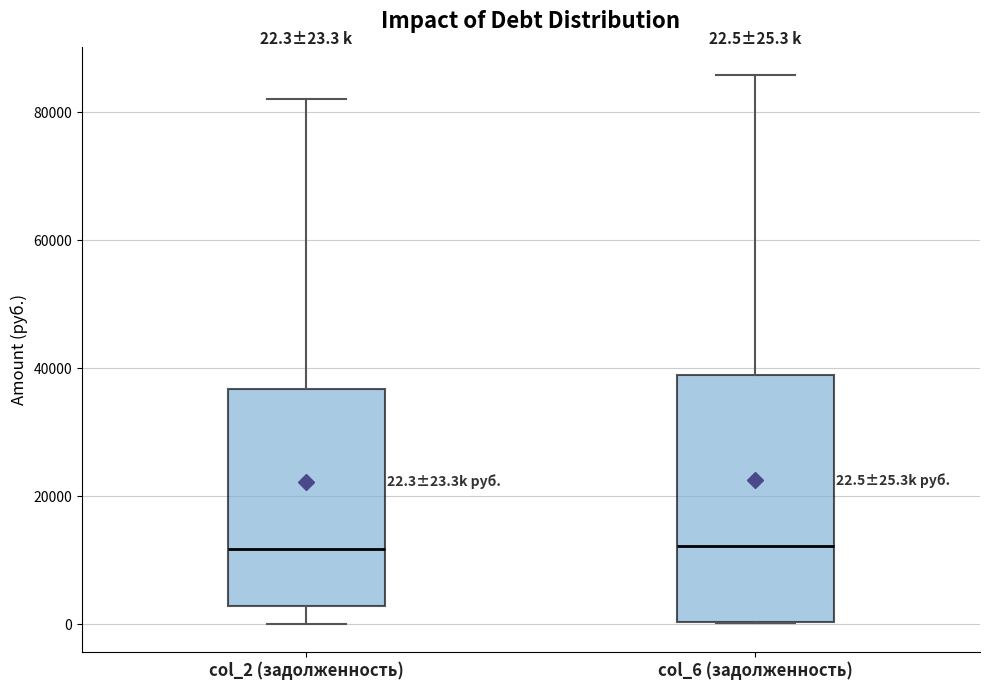

Comparing the boxes themselves (not the whiskers), which one is the tallest?

col_6 (задолженность)